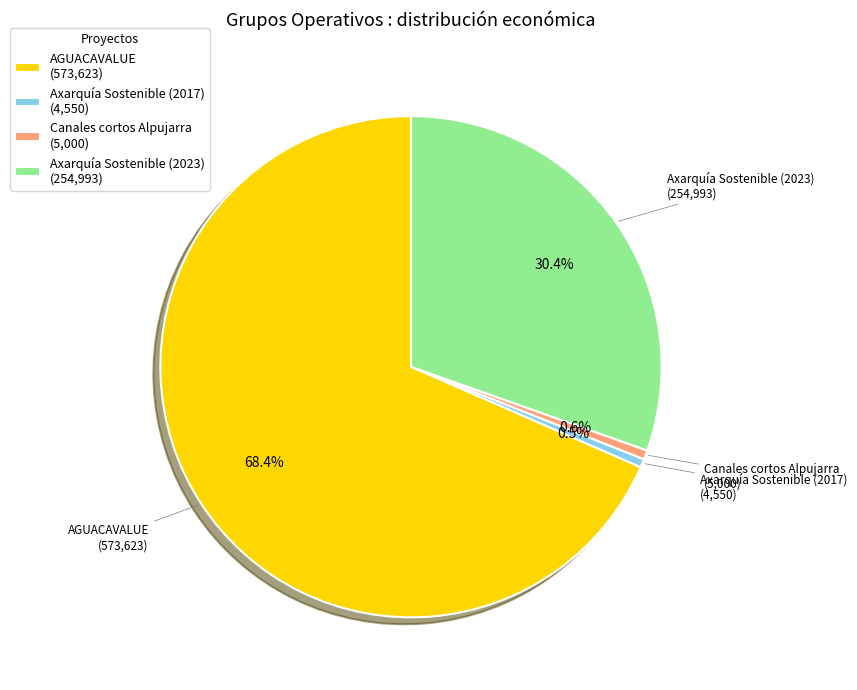

How many slices are in this pie chart?

4